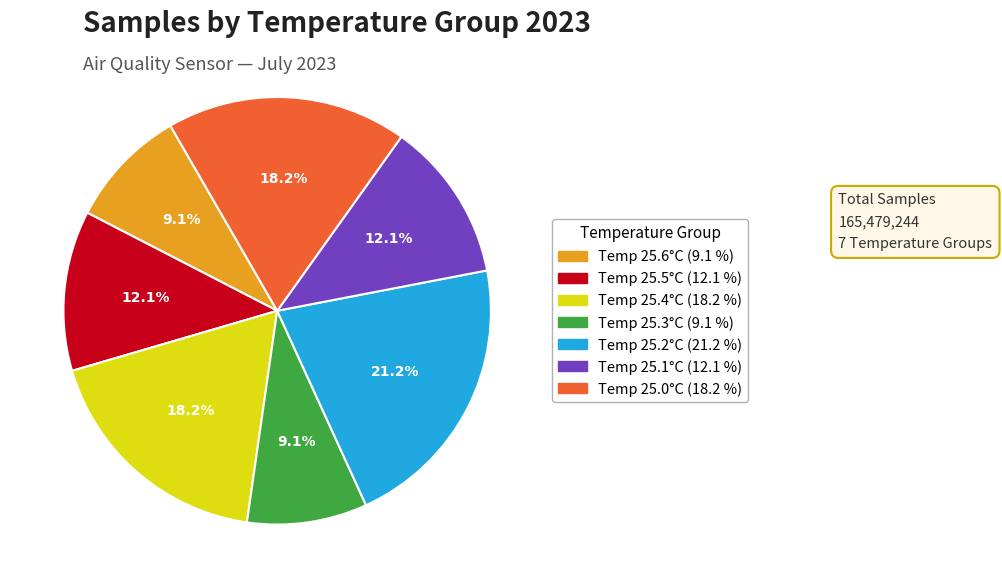

Does any single category account for the majority?

No